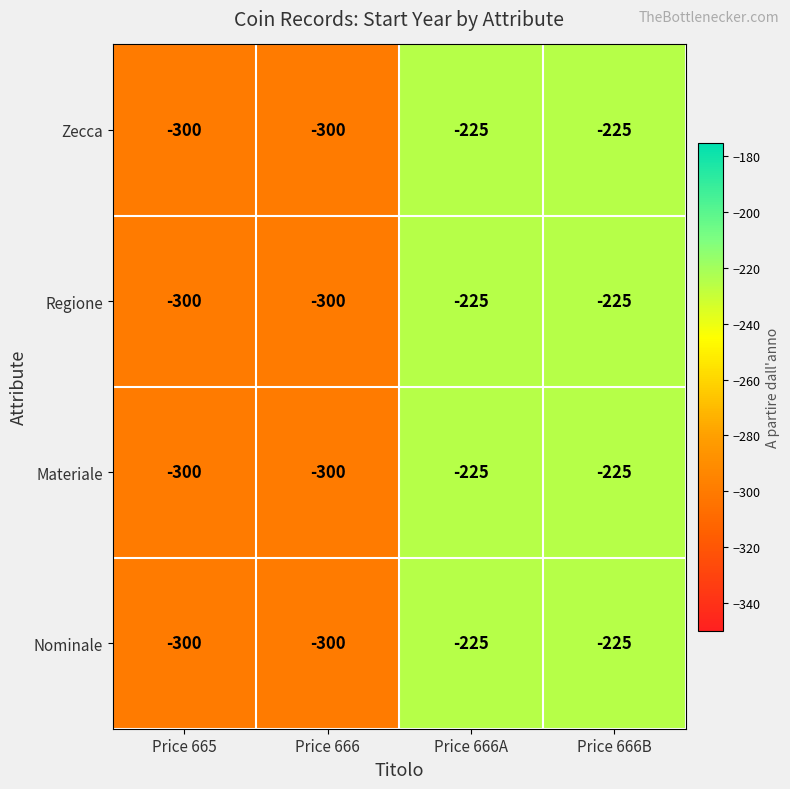

Count the number of data series in this chart.

4